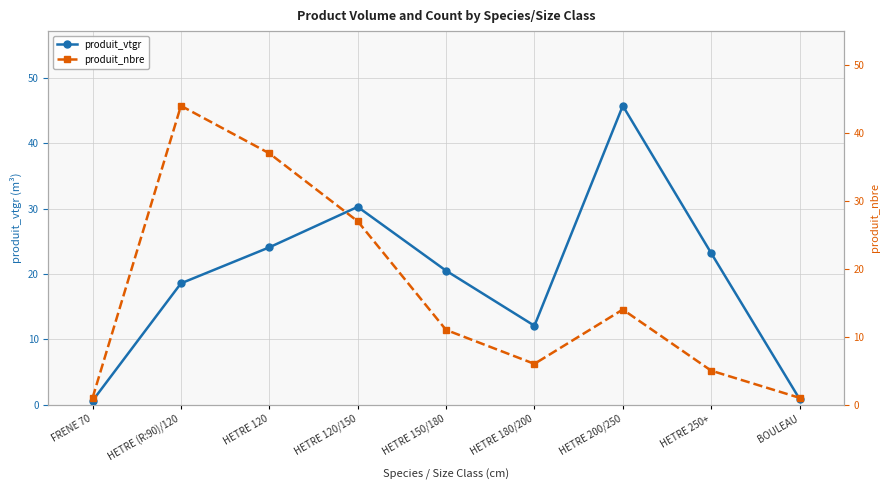

Is it true that produit_nbre equals 60.4 at HETRE (R:90)/120?

False